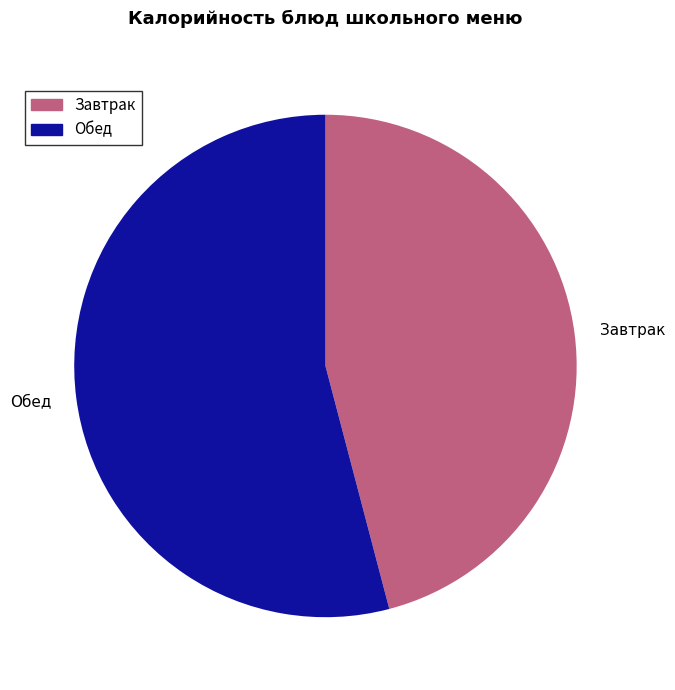

Approximately how many times larger is the value at Завтрак compared to Обед?

0.8